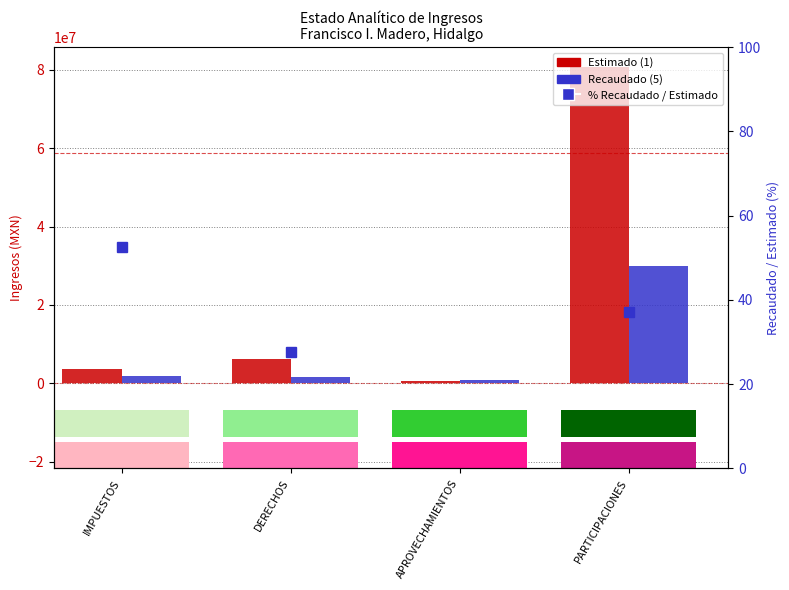

Rank the series by their maximum value, from lowest to highest.

percentile rank, Recaudado (5), Estimado (1)